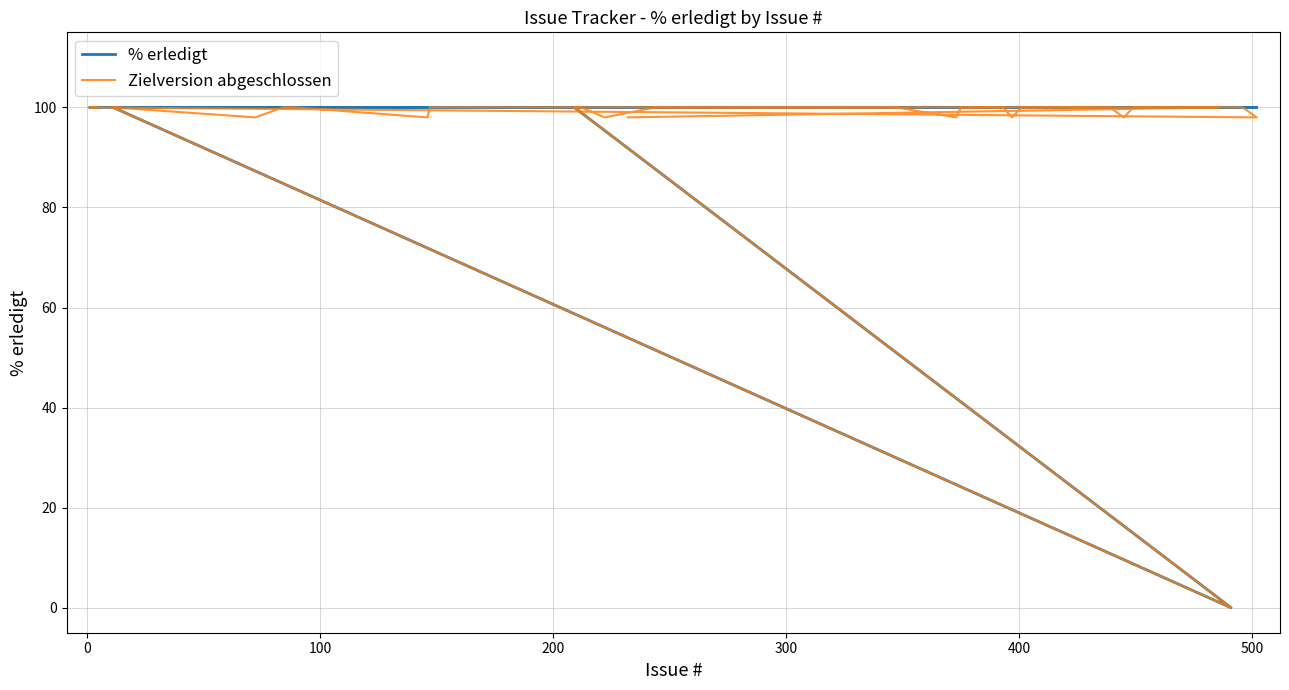

How many interior local valleys does the % erledigt series have?

1